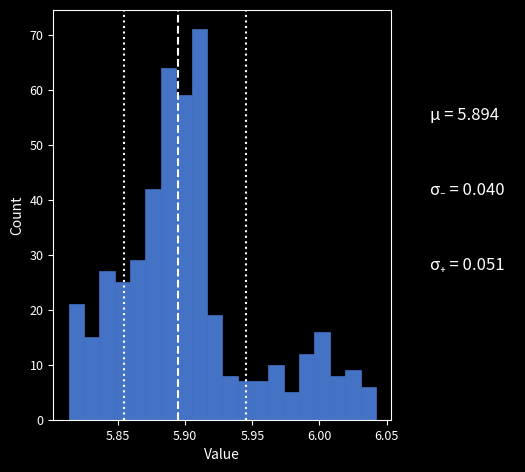

Around what value on the x-axis is the tallest bar? Give the approximate position of its centre, as read against the axis.

5.910